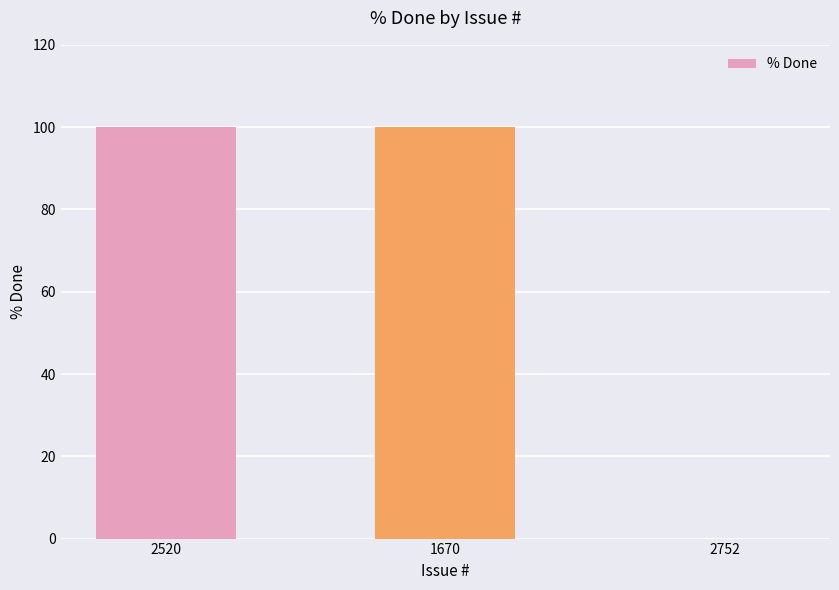

Are the bars horizontal?

No